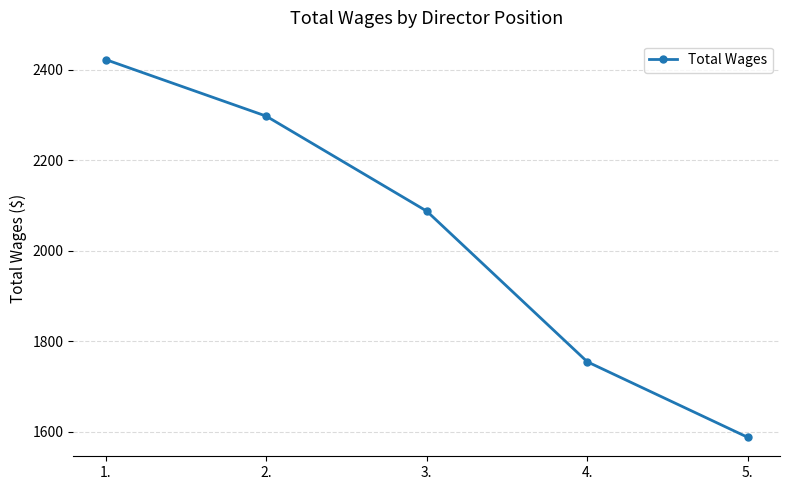

Is this an area chart (filled region under the line)?

No